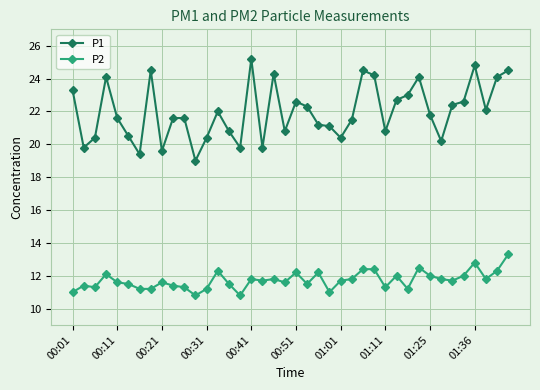

What is the value of the P2 point at the 23rd from the left?

12.2